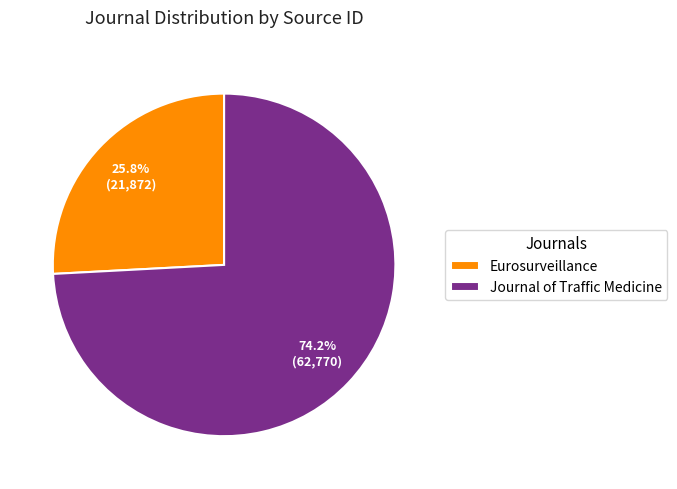

How many slices are in this pie chart?

2